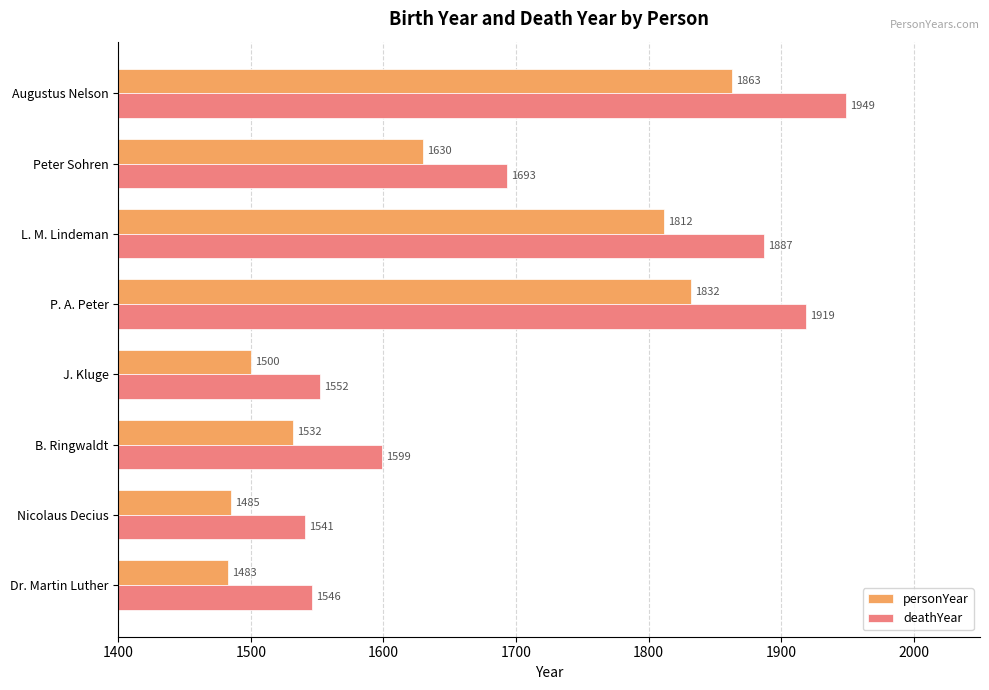

Which series has the widest spread of values?

deathYear